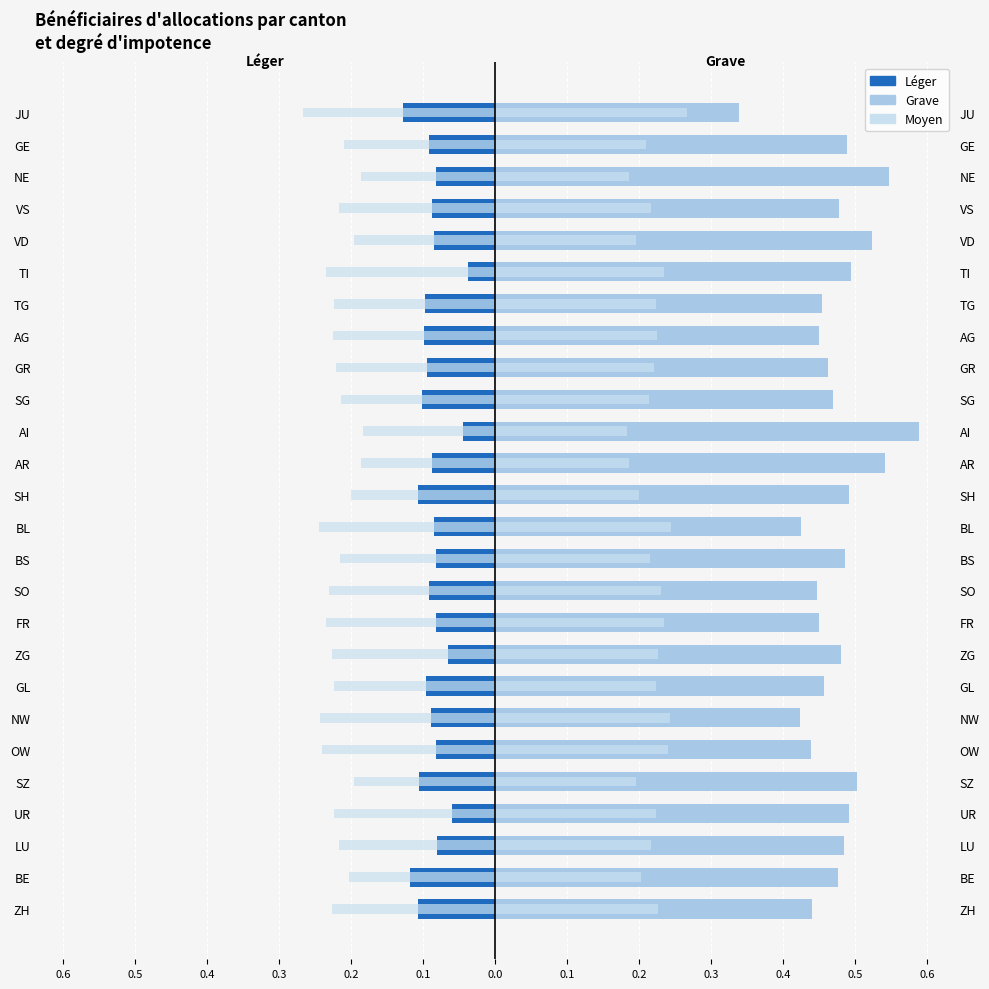

Which series has the widest spread of values?

Grave